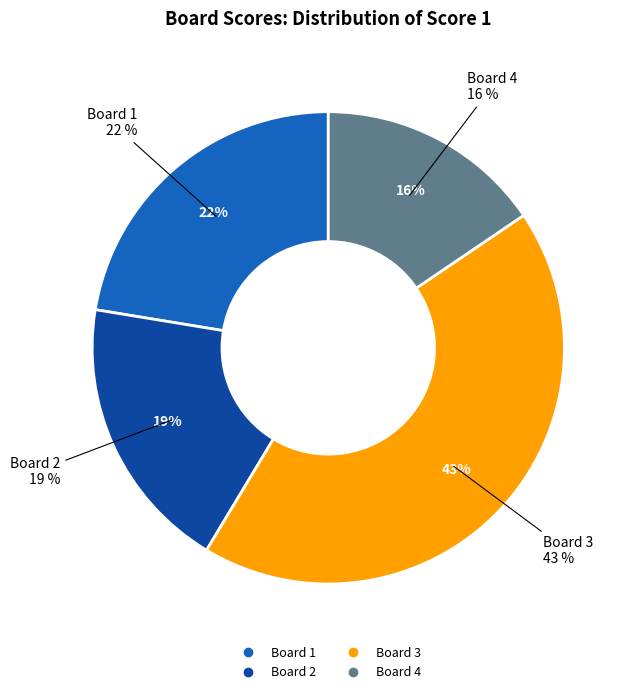

Rank the categories by value from highest to lowest.

Board 3, Board 1, Board 2, Board 4